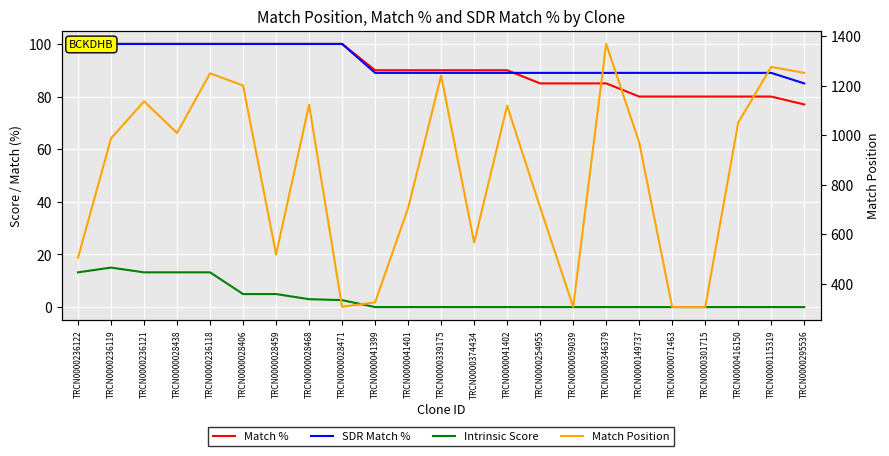

True or false: Intrinsic Score and Match Position cross at least once.

False